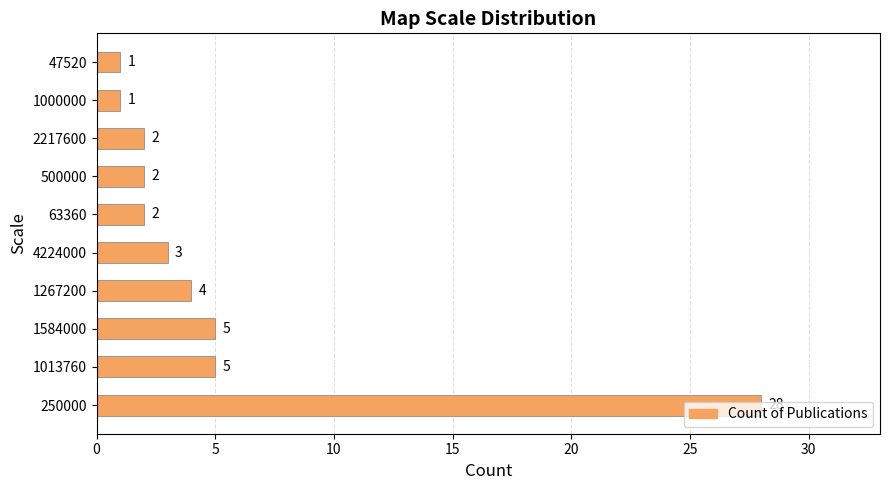

True or false: the data shows 8 at 1584000.

False